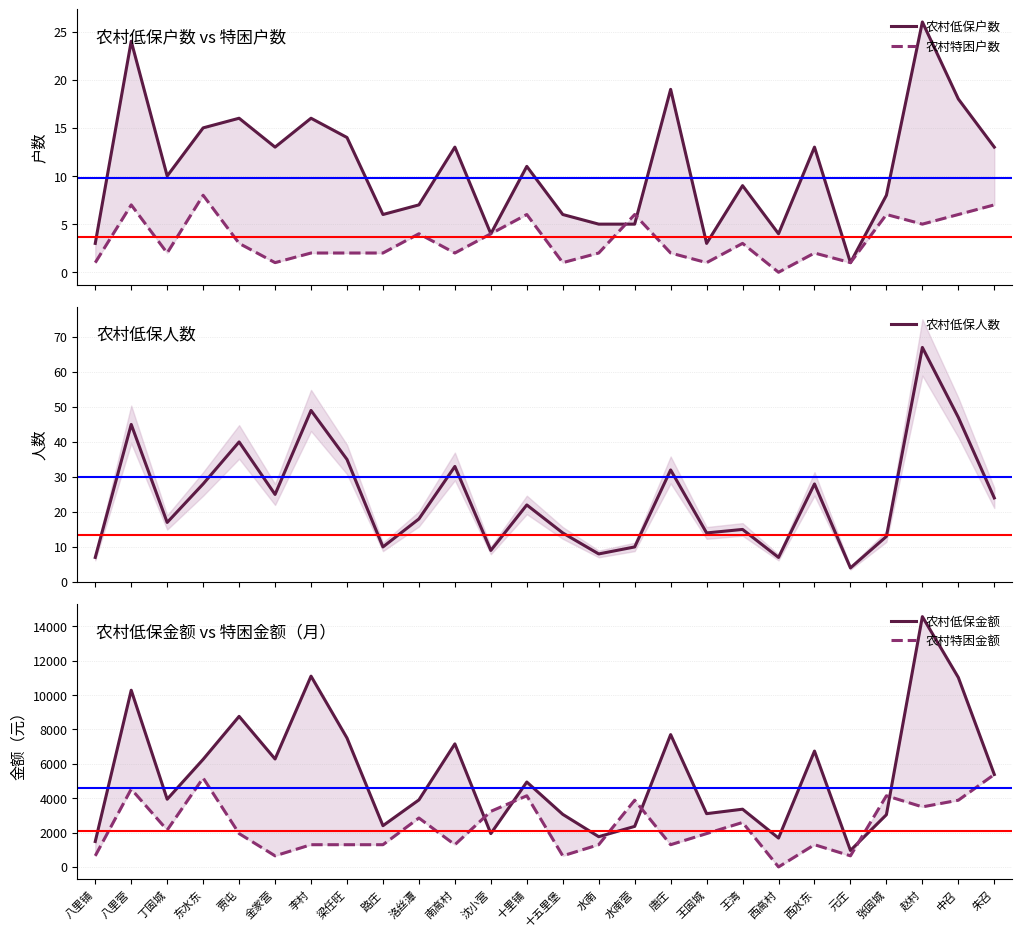

Which series has the largest range (max minus min)?

农村低保金额